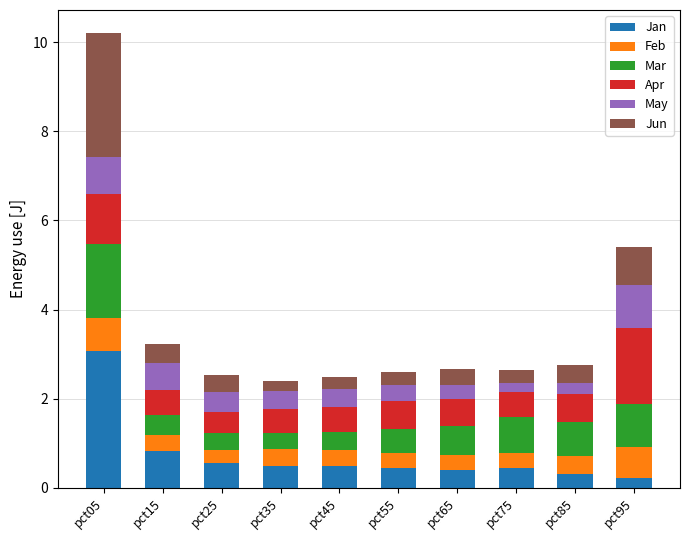

What is the highest value of the Jan series?

3.1